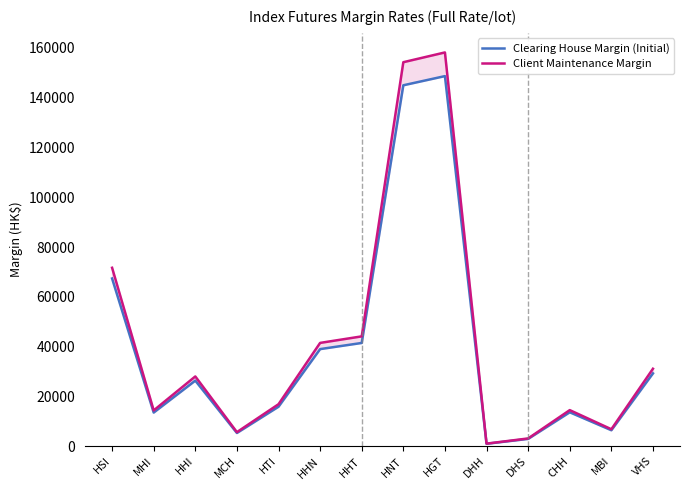

Is the value of Client Maintenance Margin at MHI greater than the value of Clearing House Margin (Initial) at HNT?

No